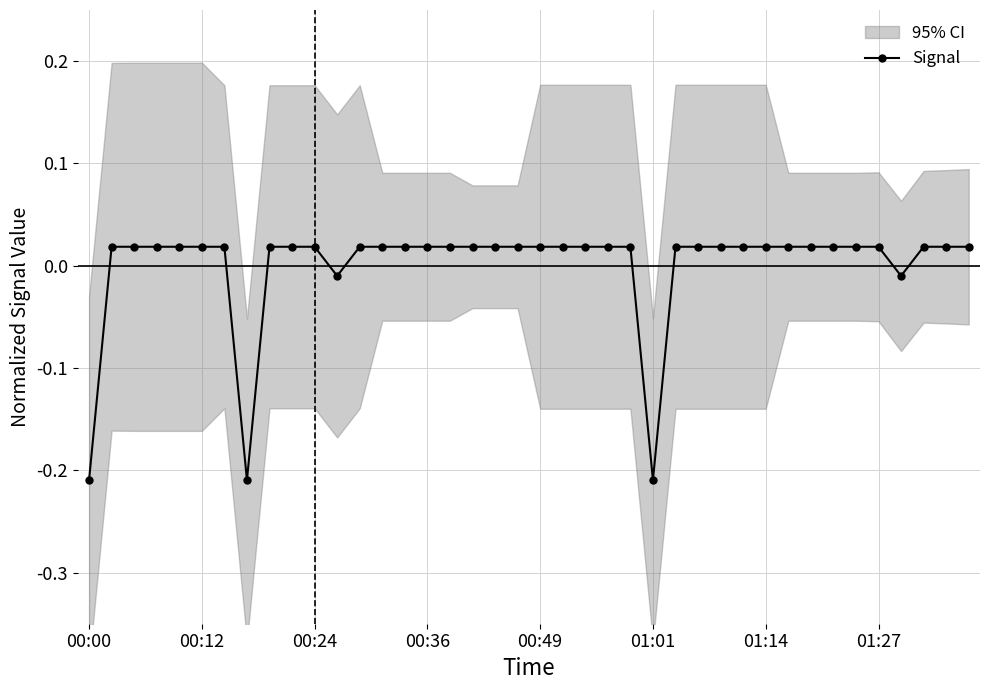

How many lines are shown in the chart?

1